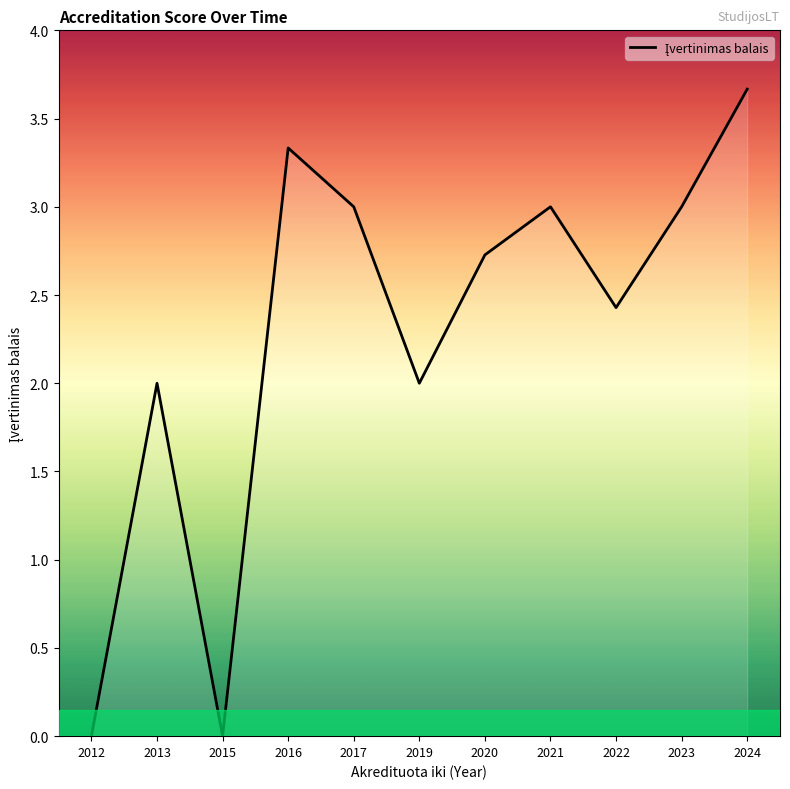

What is the approximate value at 2017?

3.0